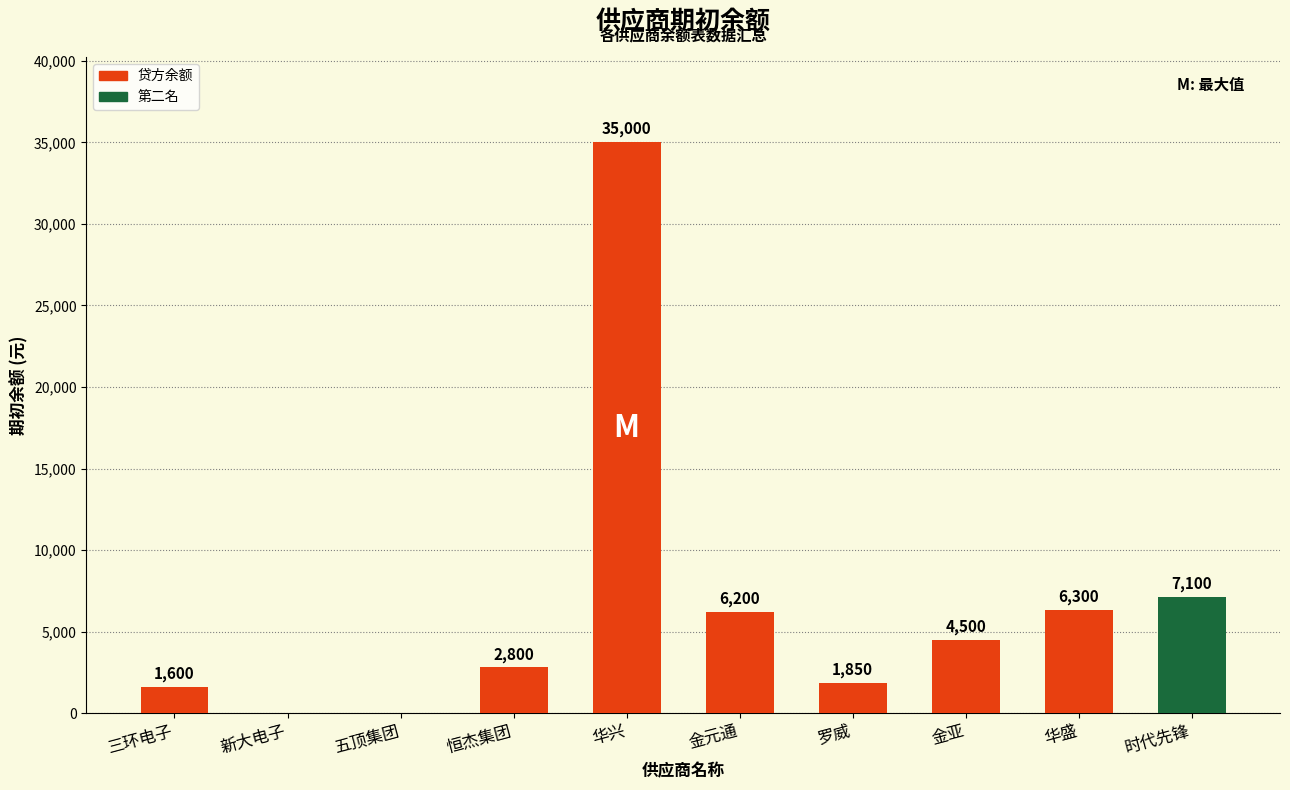

What is the maximum value shown in the chart?

35000